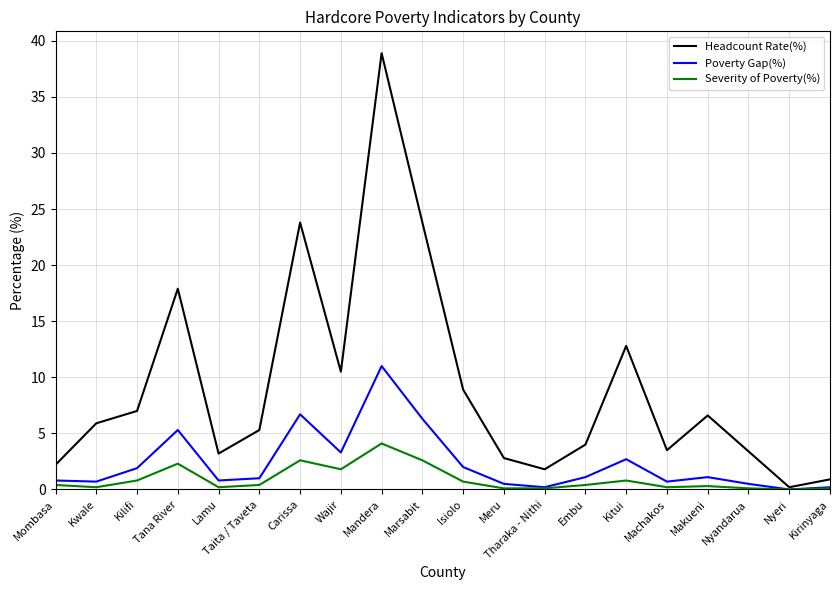

Rank the series by their average value, from highest to lowest.

Headcount Rate(%), Poverty Gap(%), Severity of Poverty(%)